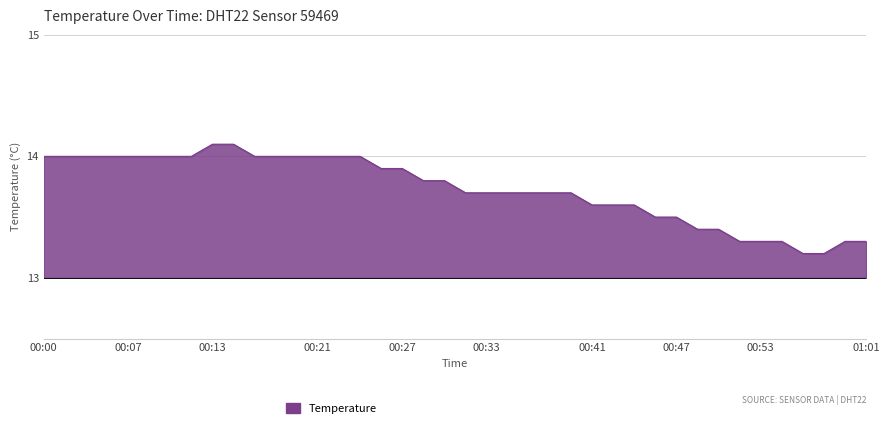

How many lines are shown in the chart?

1